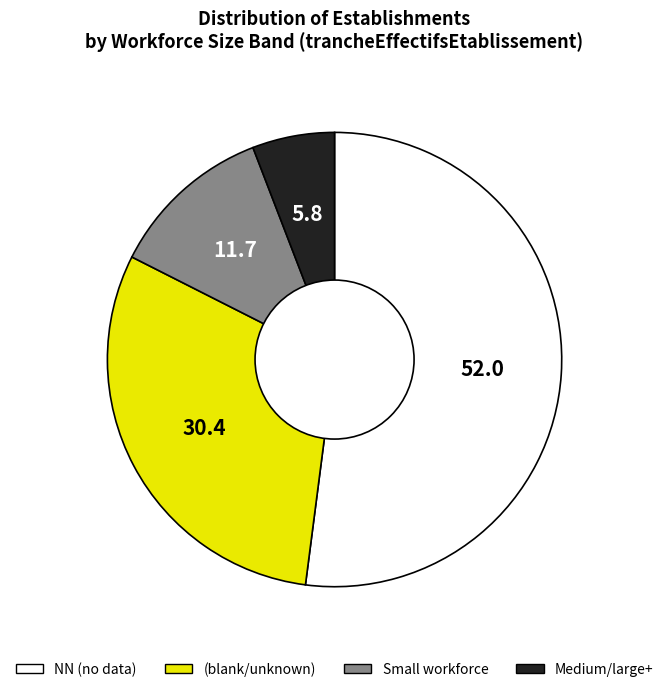

Does any single category account for the majority?

Yes